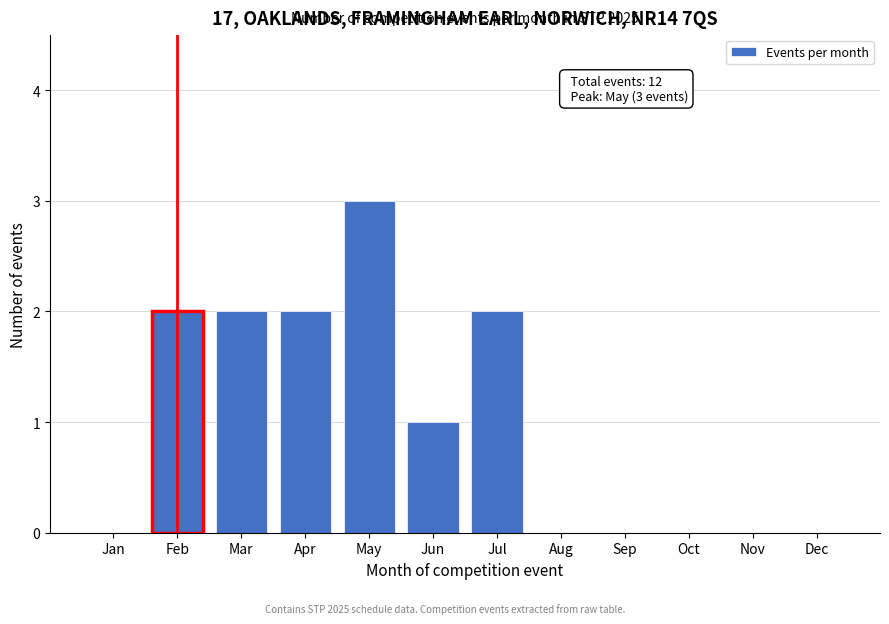

Reading left to right, extract all data points from this chart.

Jan=0	Feb=2	Mar=2	Apr=2	May=3	Jun=1	Jul=2	Aug=0	Sep=0	Oct=0	Nov=0	Dec=0